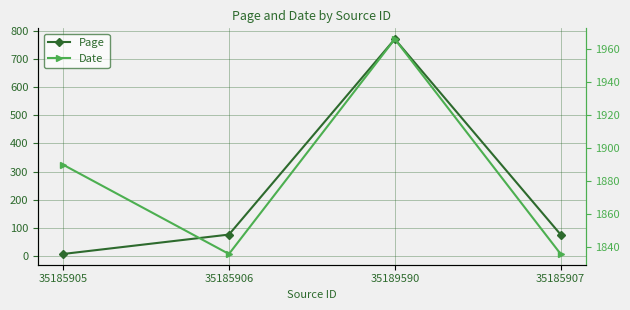

Where is the first local maximum for Page?

35189590